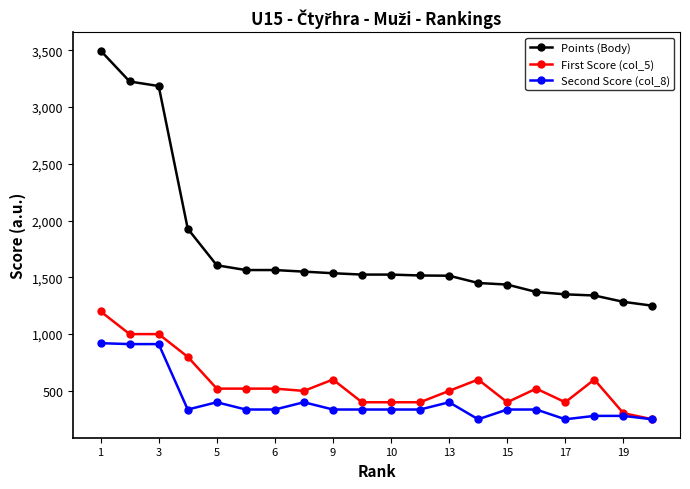

How many distinct data groups are displayed?

3